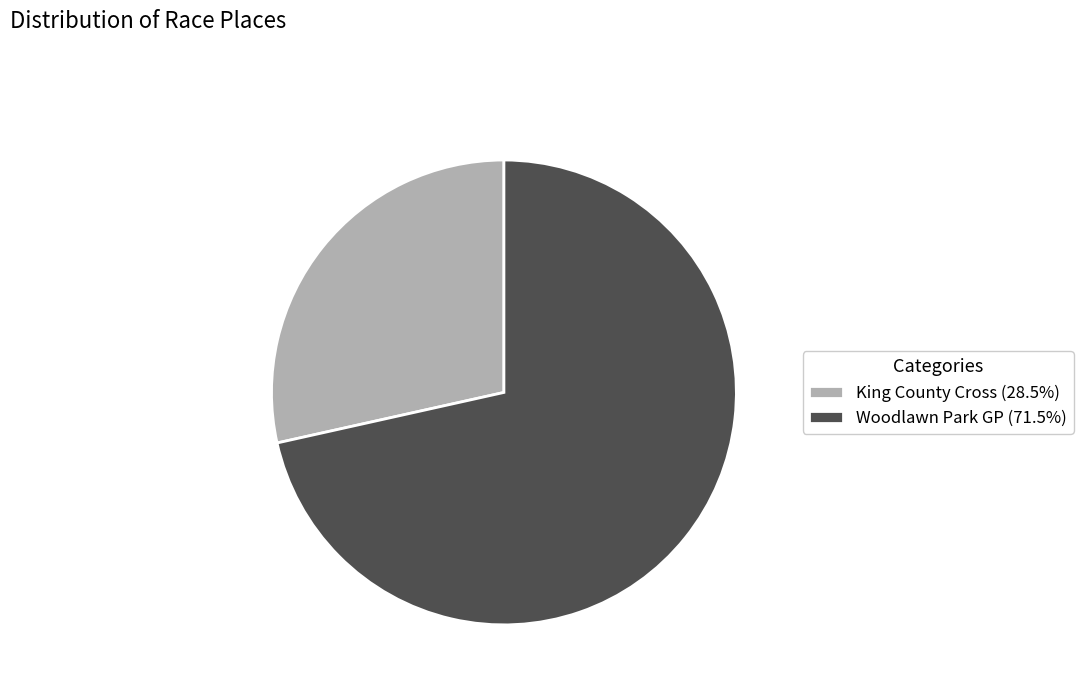

Combined, do King County Cross (28.5%) and Woodlawn Park GP (71.5%) account for over 50%?

Yes